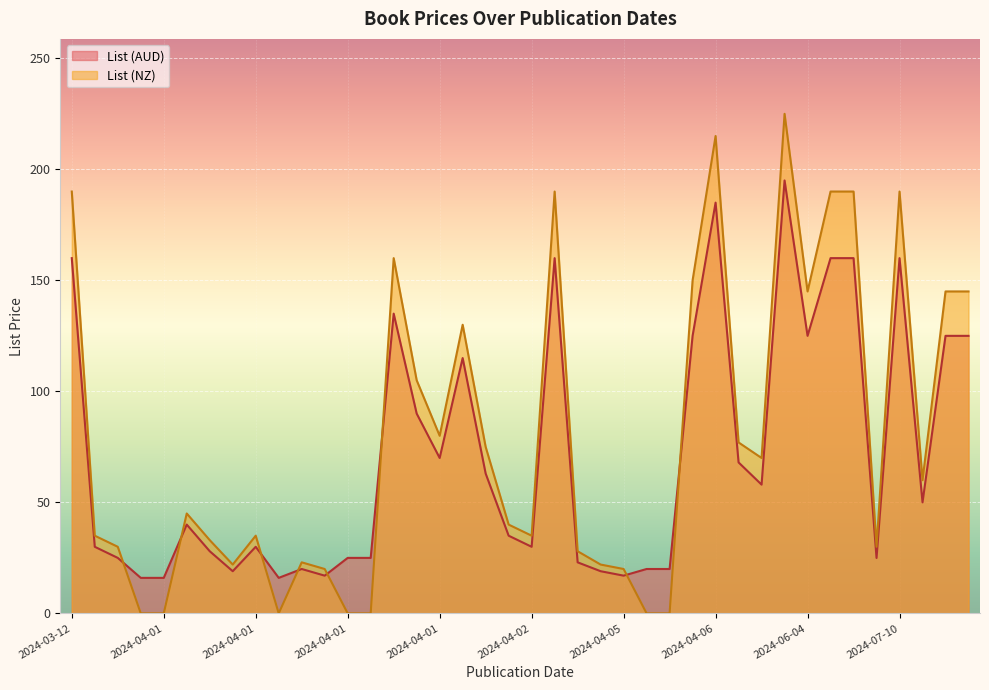

Read the List (NZ) value at 2024-04-01.

35.0